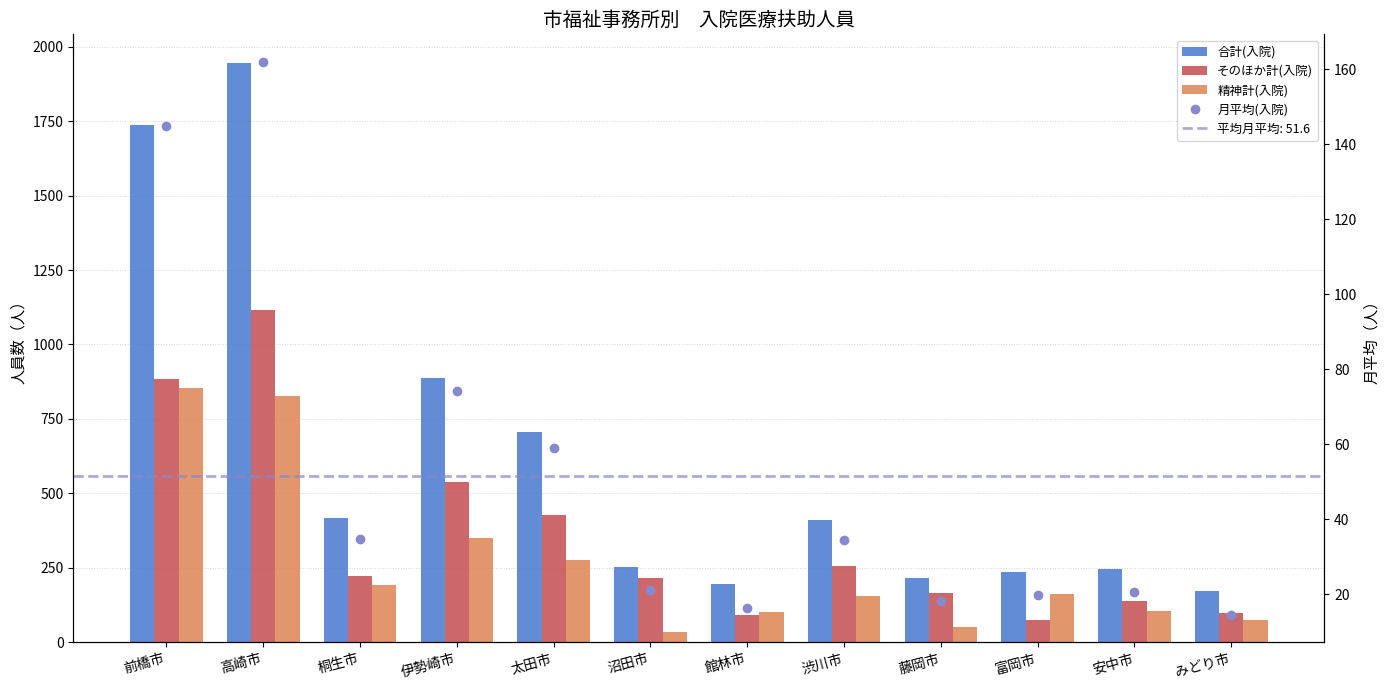

At which category does the chart reach its peak across all series?

高崎市